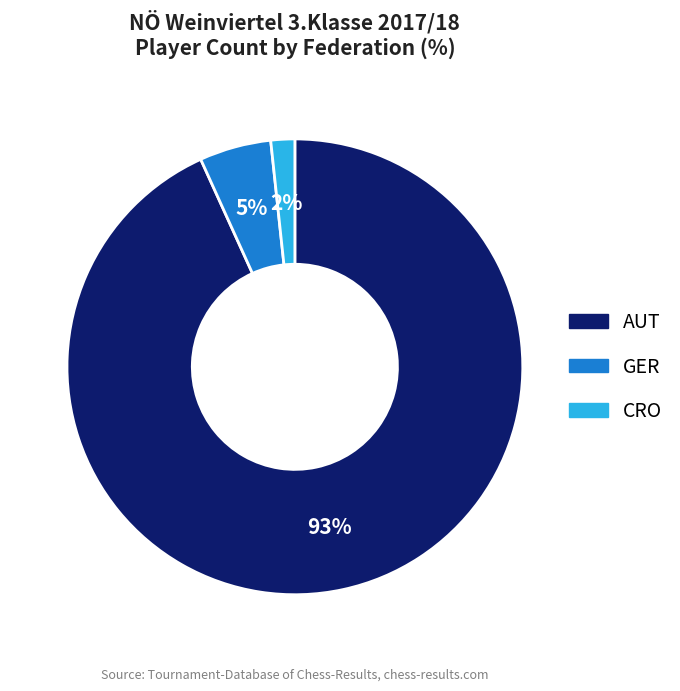

How many slices are in this pie chart?

3